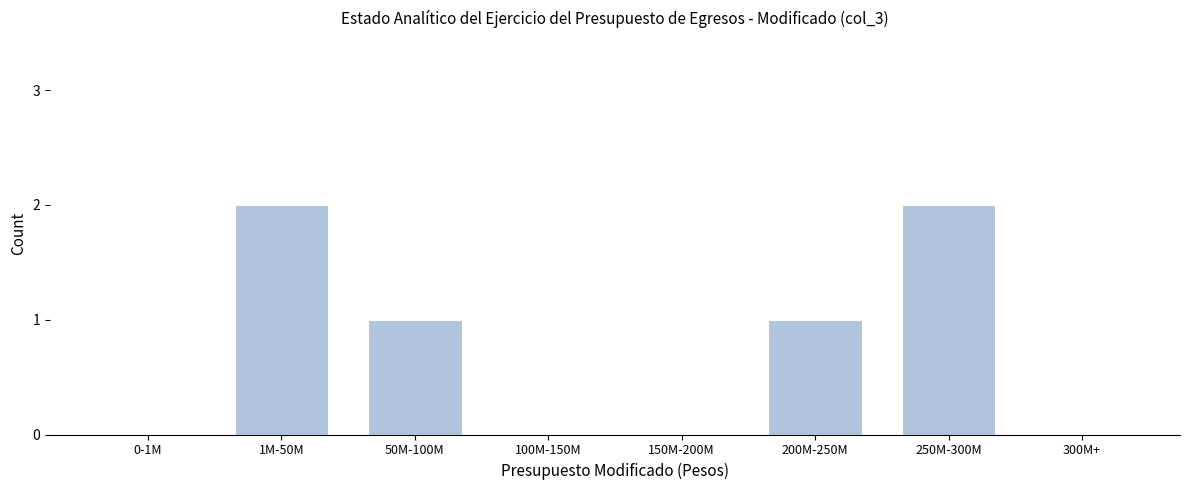

Reading left to right, what are all the values shown in this chart?

0-1M=0	1M-50M=2	50M-100M=1	100M-150M=0	150M-200M=0	200M-250M=1	250M-300M=2	300M+=0